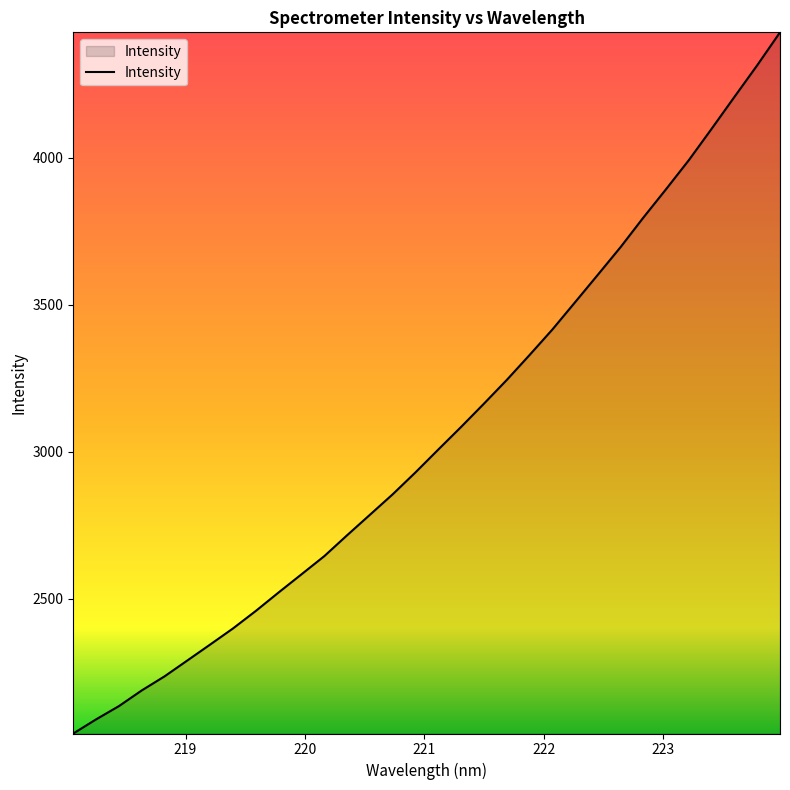

What is the greatest value displayed?

4427.3